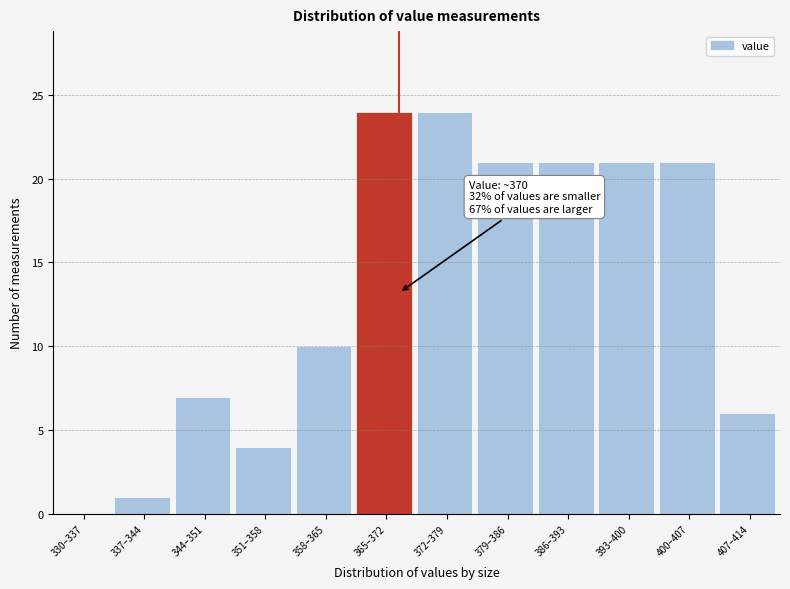

Reading left to right, list all the values displayed in this chart.

330–337=0	337–344=1	344–351=7	351–358=4	358–365=10	365–372=24	372–379=24	379–386=21	386–393=21	393–400=21	400–407=21	407–414=6